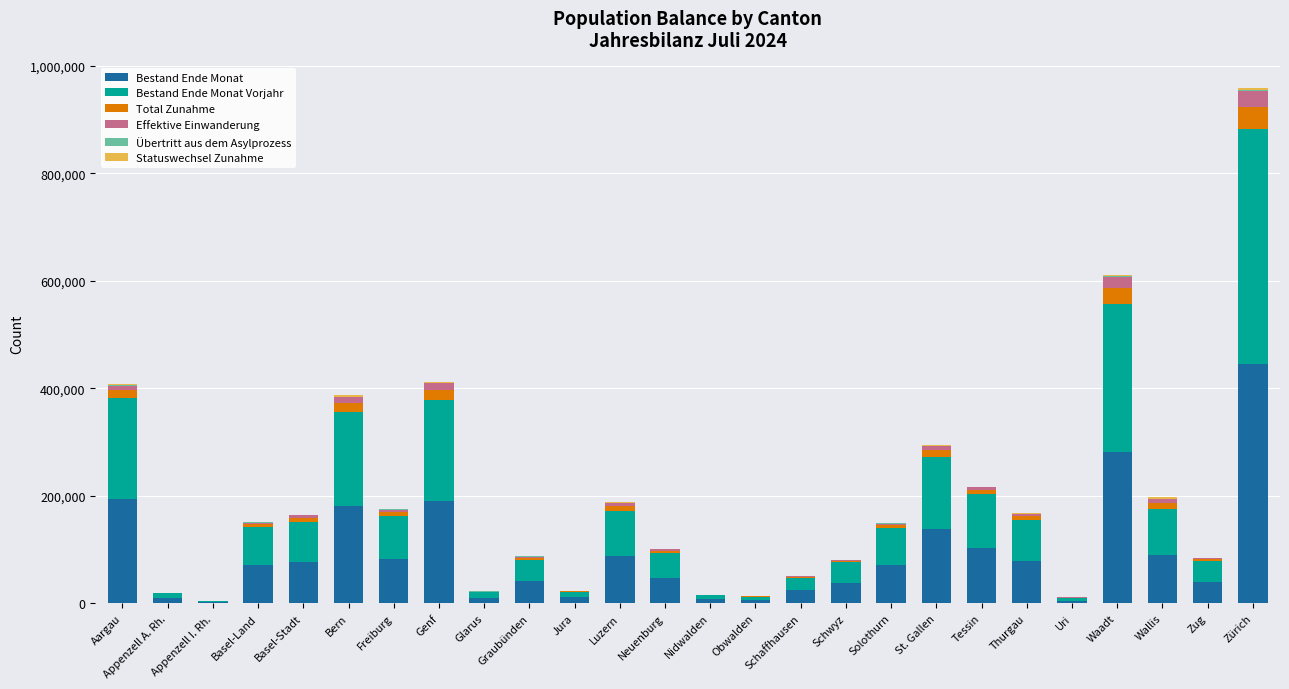

At which category is the sum across all series the highest?

Zürich